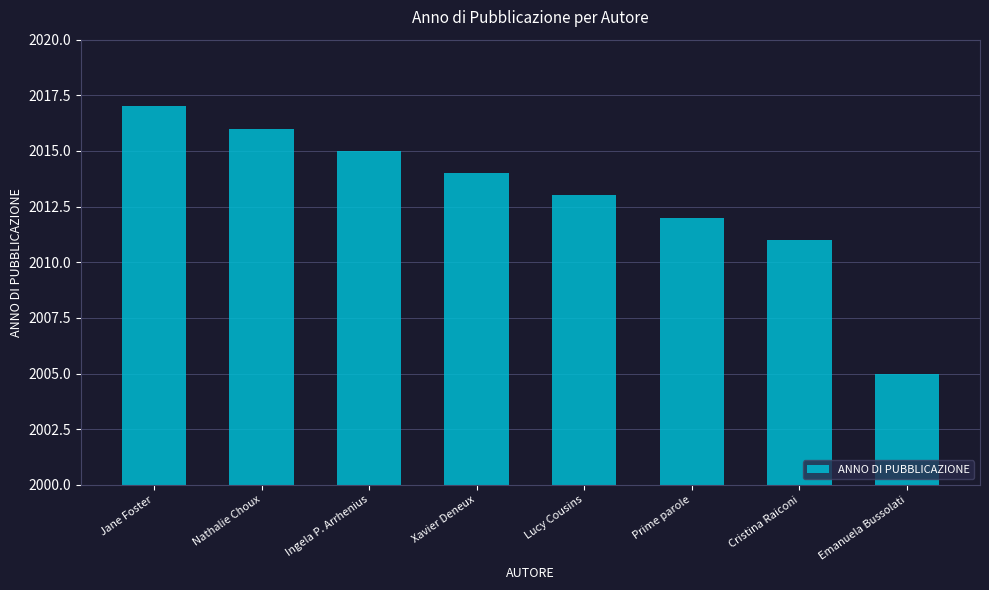

Reading left to right, extract all data points from this chart.

Jane Foster=2017	Nathalie Choux=2016	Ingela P. Arrhenius=2015	Xavier Deneux=2014	Lucy Cousins=2013	Prime parole=2012	Cristina Raiconi=2011	Emanuela Bussolati=2005